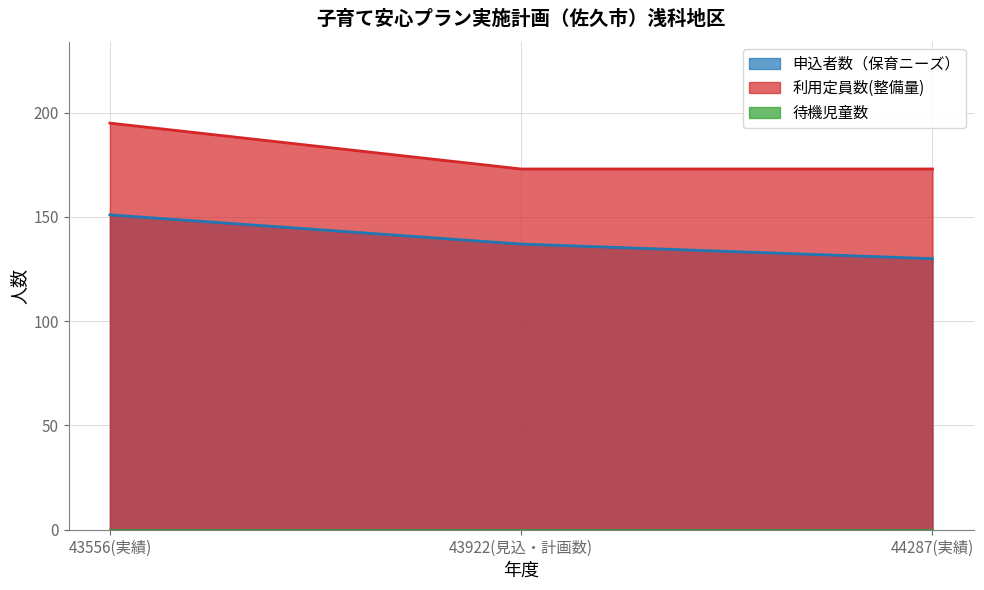

Which has a higher value, 43922(見込・計画数) or 44287(実績)?

43922(見込・計画数)